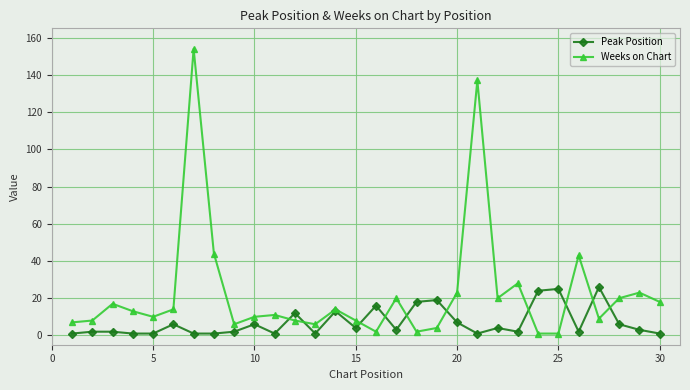

How many data points in Weeks on Chart are less than 13?

15